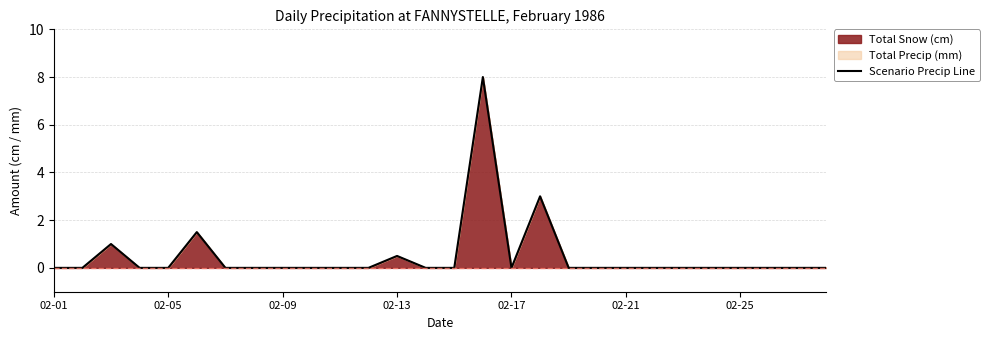

What is the maximum value shown in the chart?

8.0